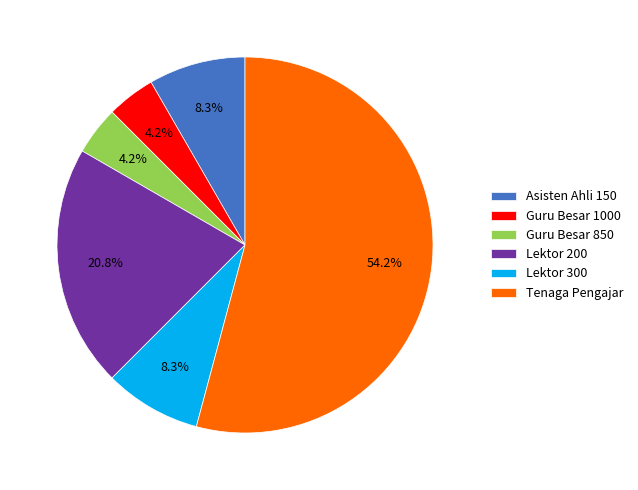

To the nearest percent, what percentage of the pie is Asisten Ahli 150?

8%